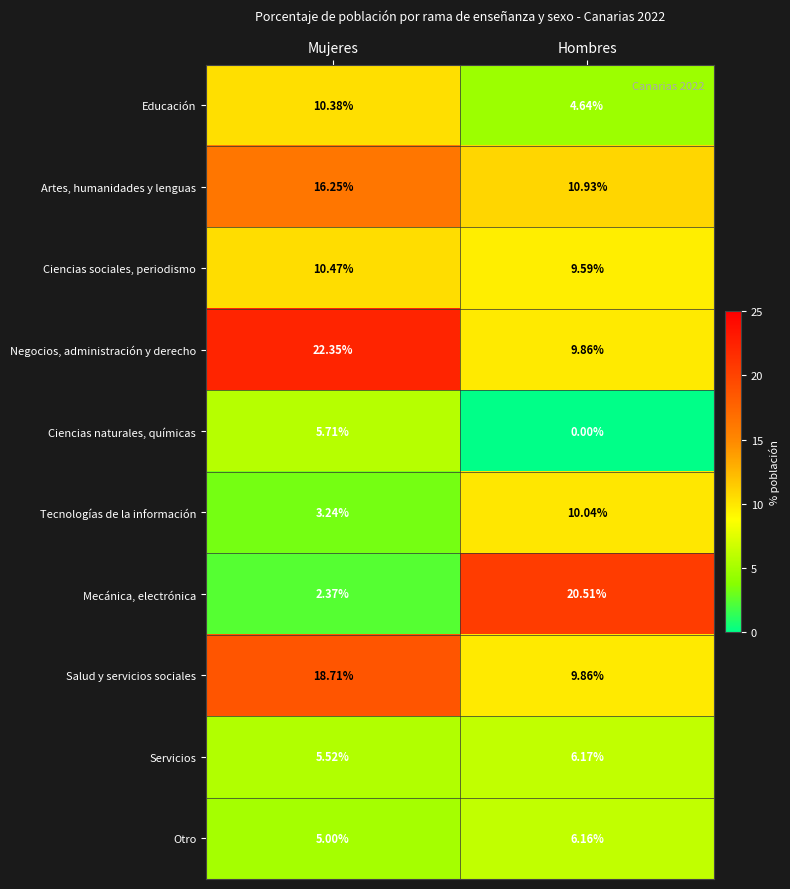

Which series has the widest spread of values?

Mecánica, electrónica